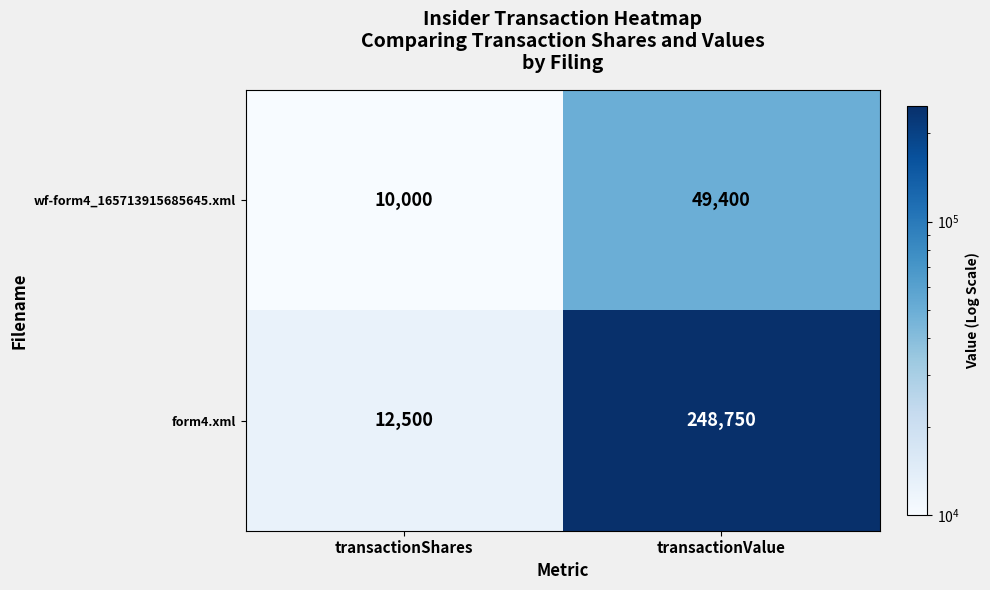

At transactionValue, list the series in order from smallest to largest.

wf-form4_165713915685645.xml, form4.xml